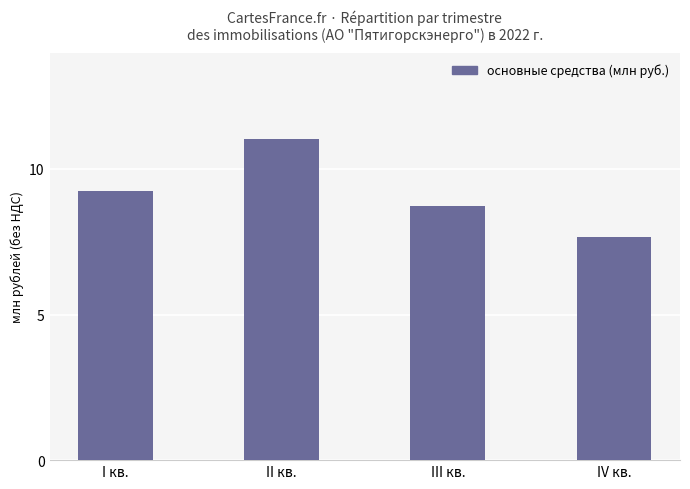

Which label corresponds to the smallest value in the chart?

IV кв.